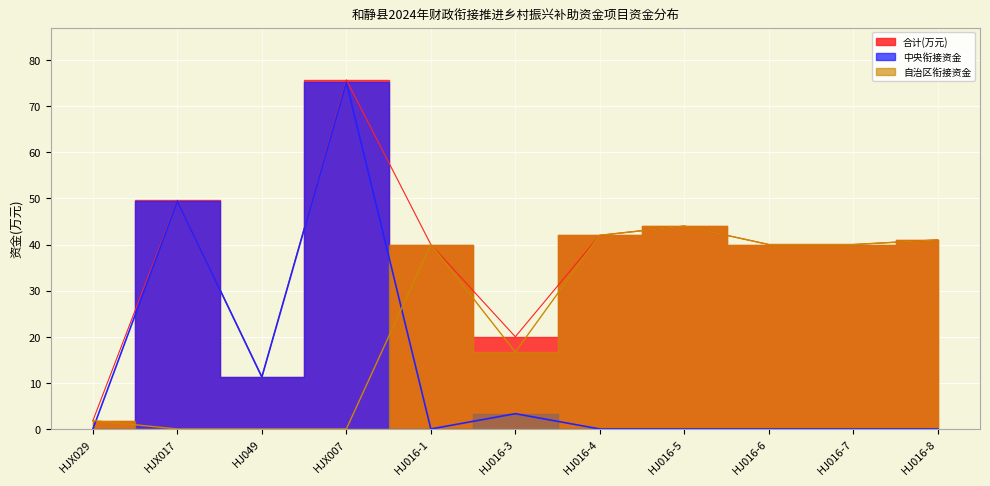

The 合计(万元) series shows 32.3 at HJ016-3. True or false?

False